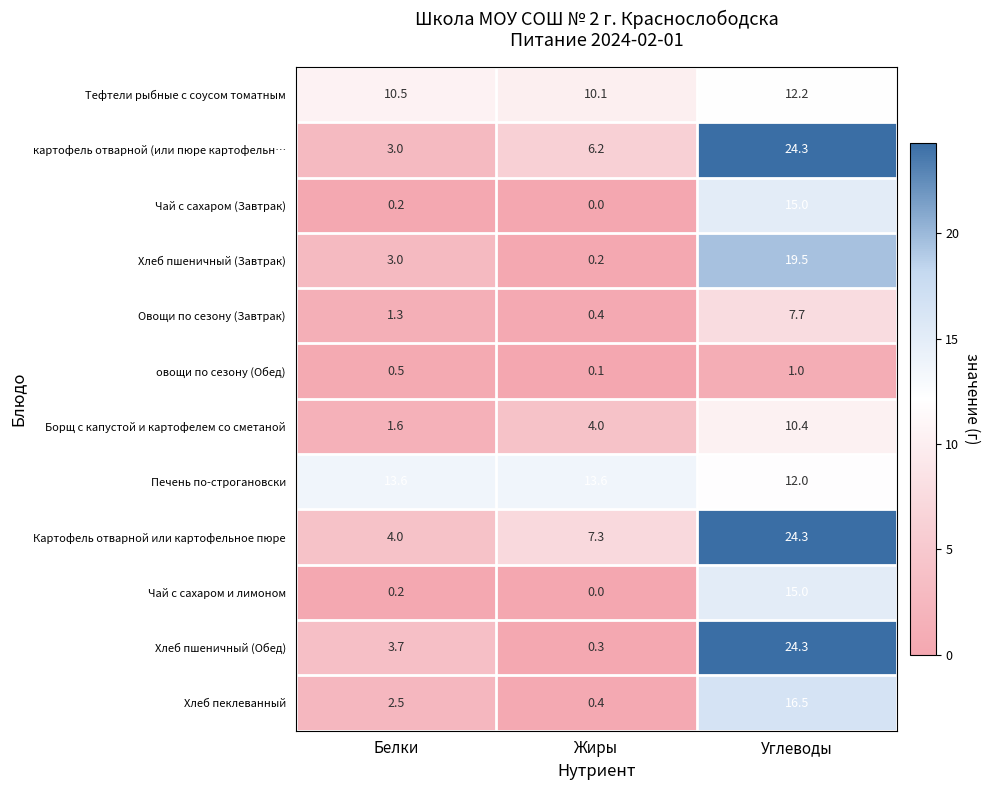

What is the spread (max minus min) of values at Углеводы?

23.3